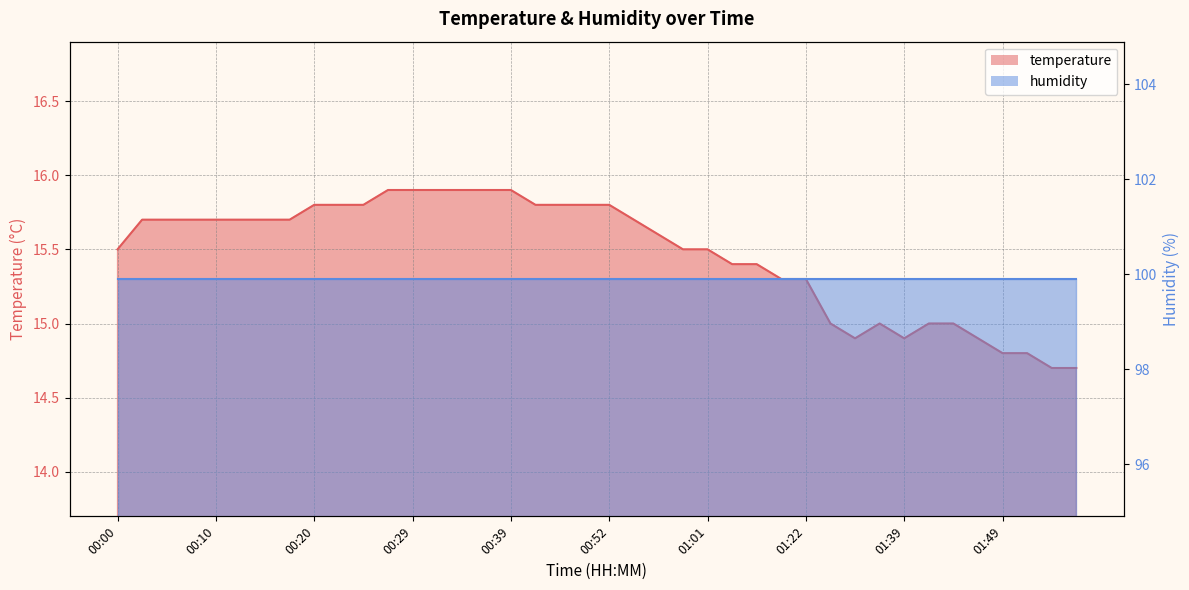

What is the label of the 31st point from the left?

01:35